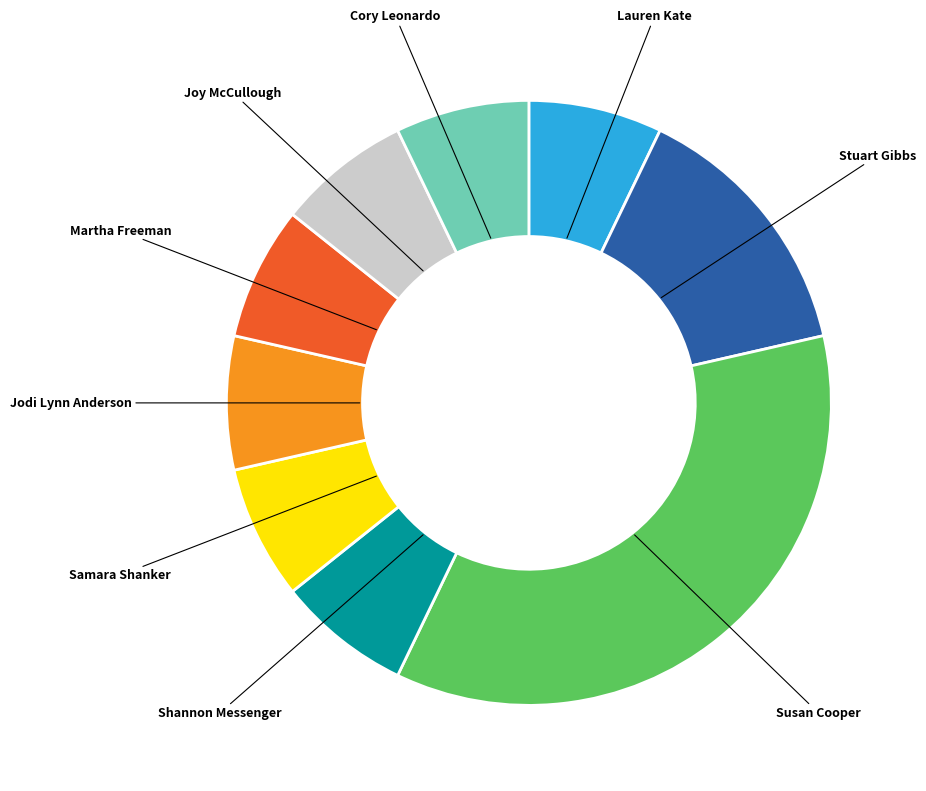

Do Joy McCullough and Susan Cooper together represent more than half of the pie?

No